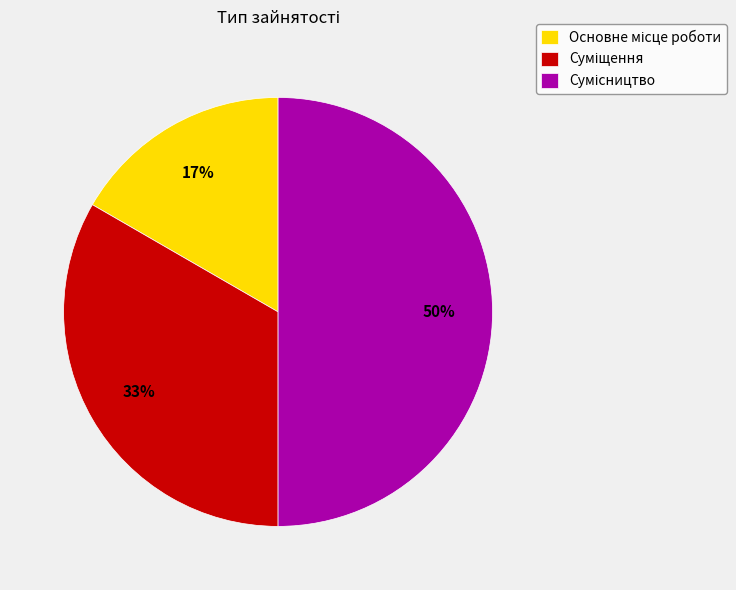

To the nearest percent, what is the difference between the largest and smallest slice percentages?

33%